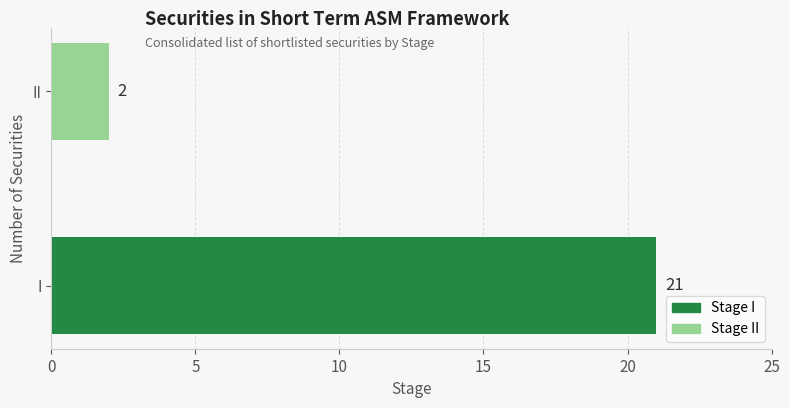

Reading bottom to top, extract all data points from this chart.

I=21	II=2